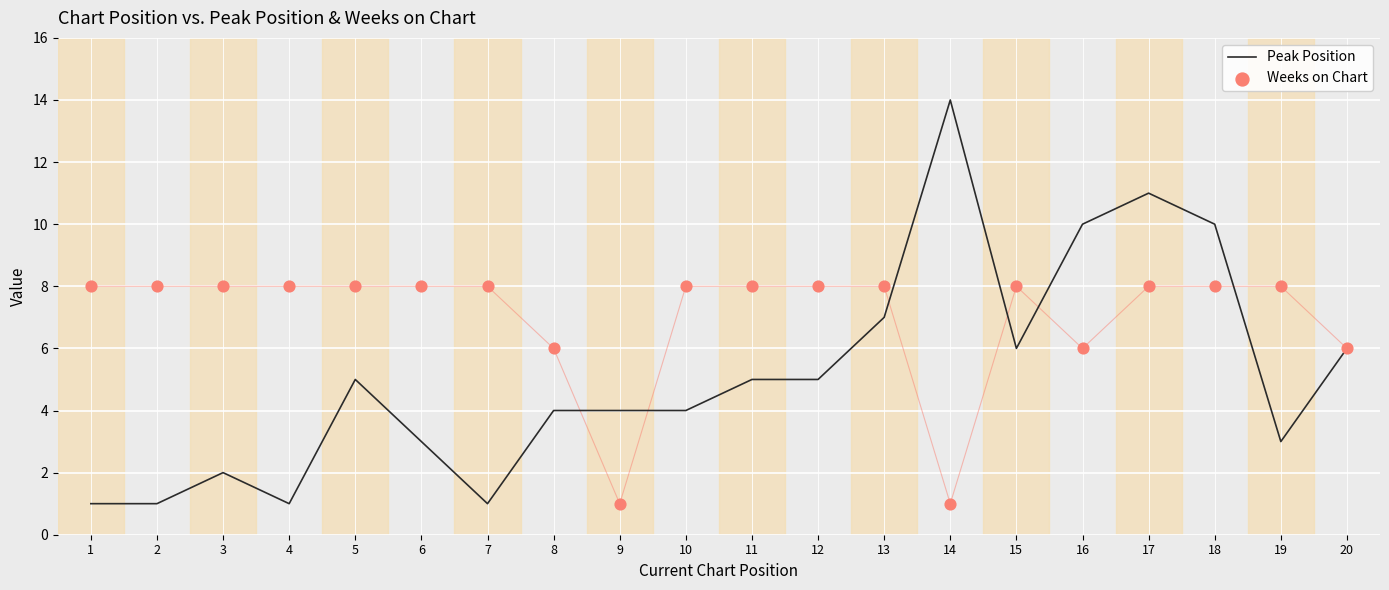

What is the total value across all series at 8?

10